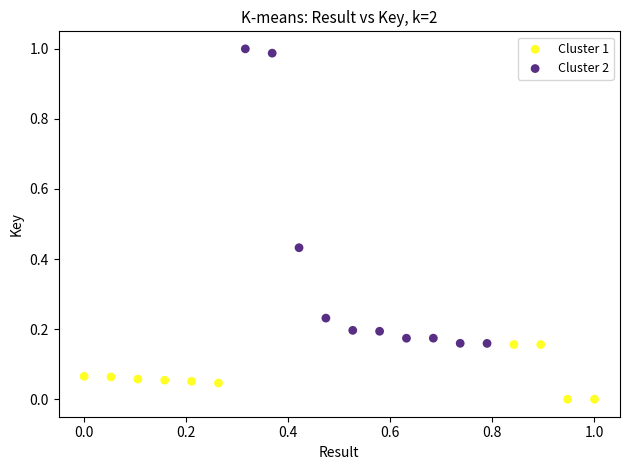

Which series has the widest spread of Y values?

Cluster 2